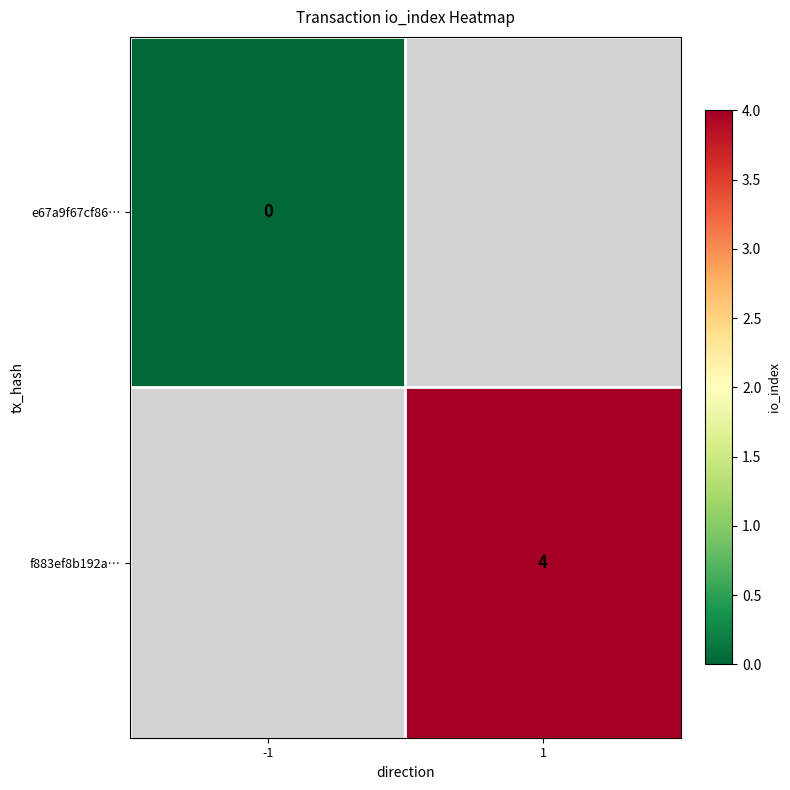

Is it true that f883ef8b192a… equals 7 at 1?

False